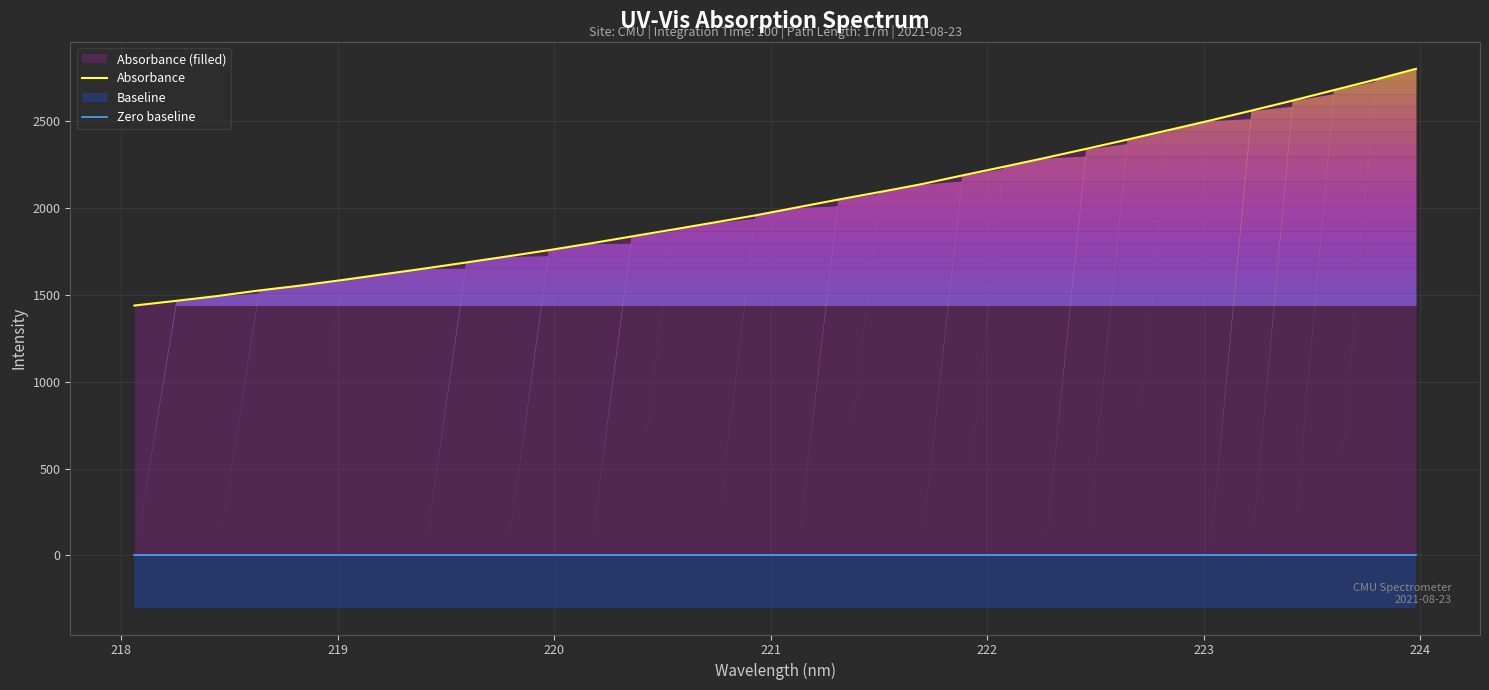

Reading right to left, what are all the values shown in this chart?

Absorbance: 2801.9	2738.3	2678.4	2618.2	2560.3	2503.5	2448.3	2393.6	2340.3	2287.8	2237.0	2187.0	2136.2	2091.6	2048.3	2003.0	1957.5	1916.4	1875.9	1835.9	1795.7	1757.3	1721.4	1686.2	1651.7	1618.3	1585.0	1553.5	1525.3	1493.5	1465.8	1439.0
Zero baseline: 0.0	0.0	0.0	0.0	0.0	0.0	0.0	0.0	0.0	0.0	0.0	0.0	0.0	0.0	0.0	0.0	0.0	0.0	0.0	0.0	0.0	0.0	0.0	0.0	0.0	0.0	0.0	0.0	0.0	0.0	0.0	0.0